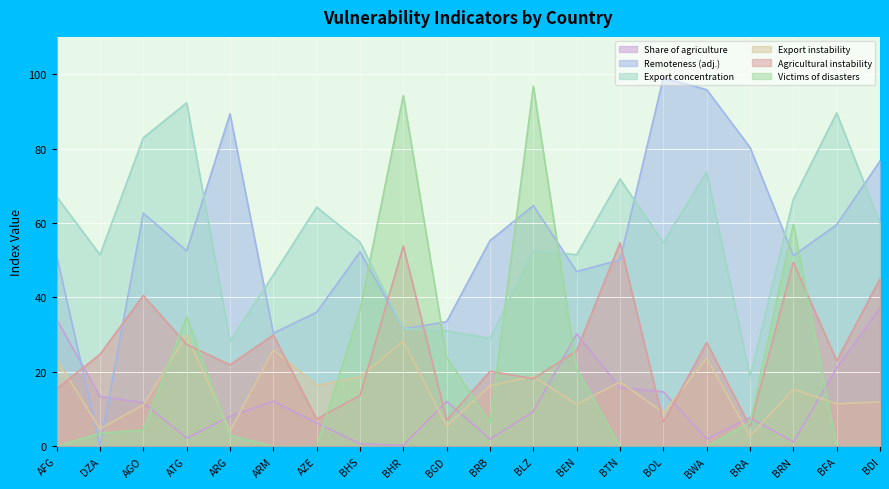

What are all the series names shown in the legend?

Share of agriculture, Remoteness (adj.), Export concentration, Export instability, Agricultural instability, Victims of disasters